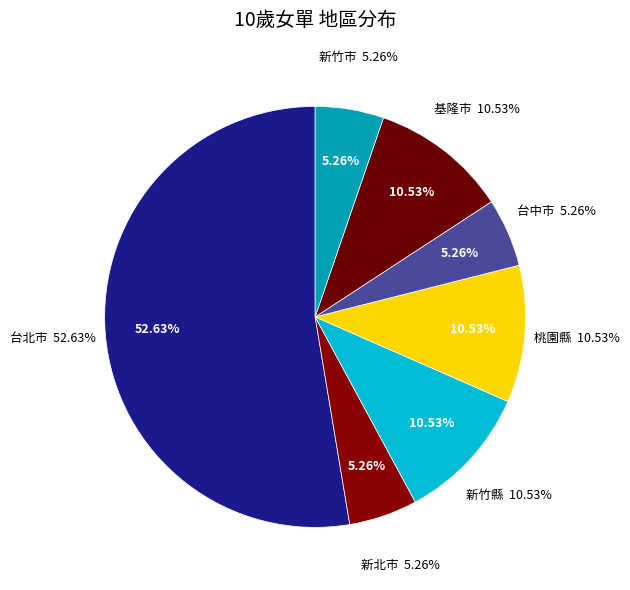

Is 台北市 the majority of the pie?

Yes